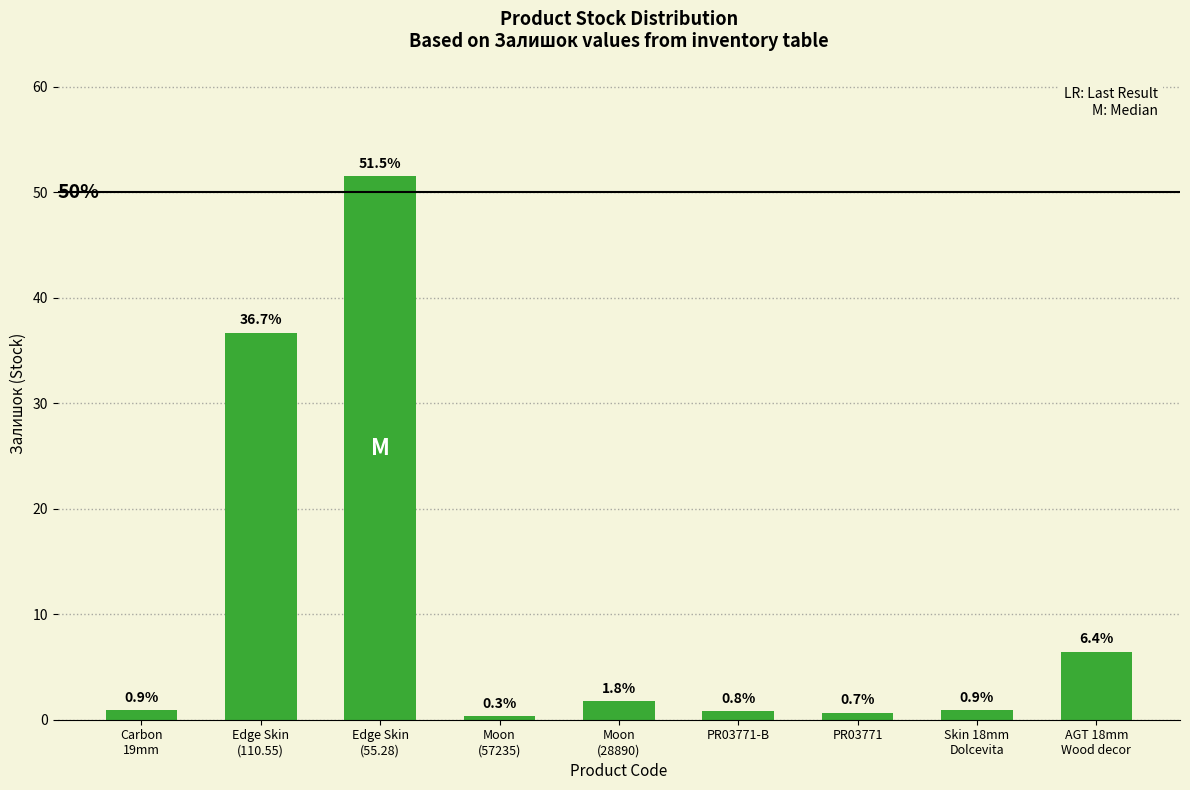

What is the label of the 7th bar from the right?

Edge Skin
(55.28)